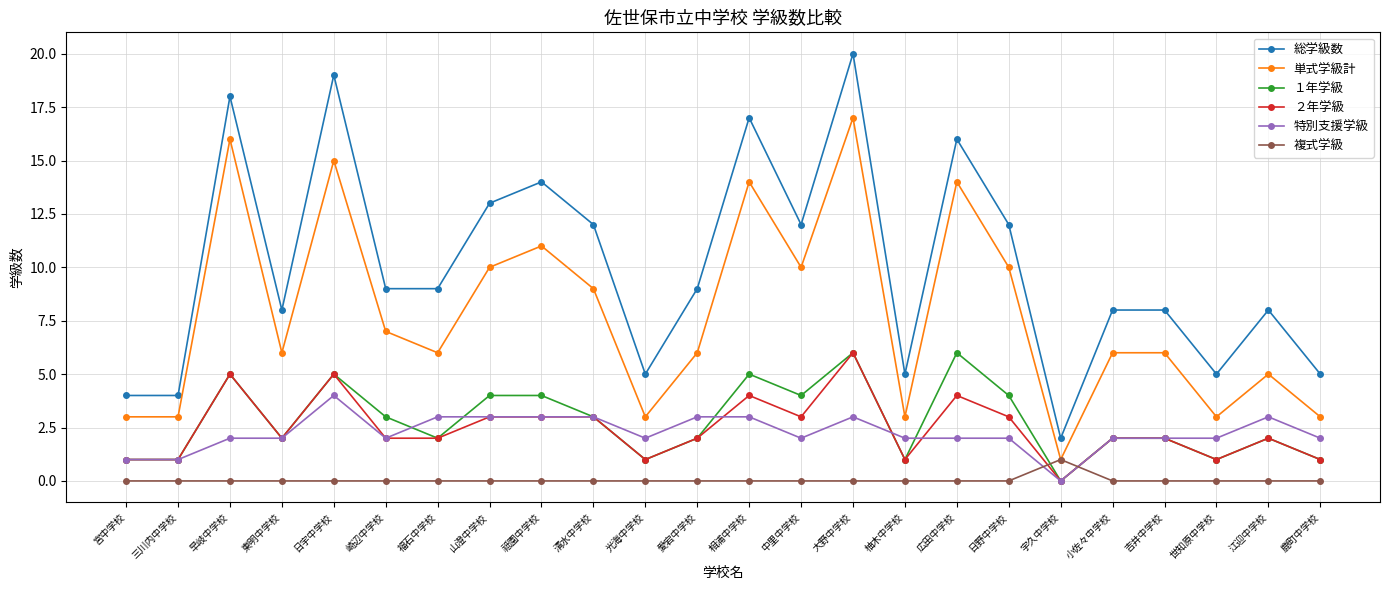

What position from the left is 中里中学校?

14